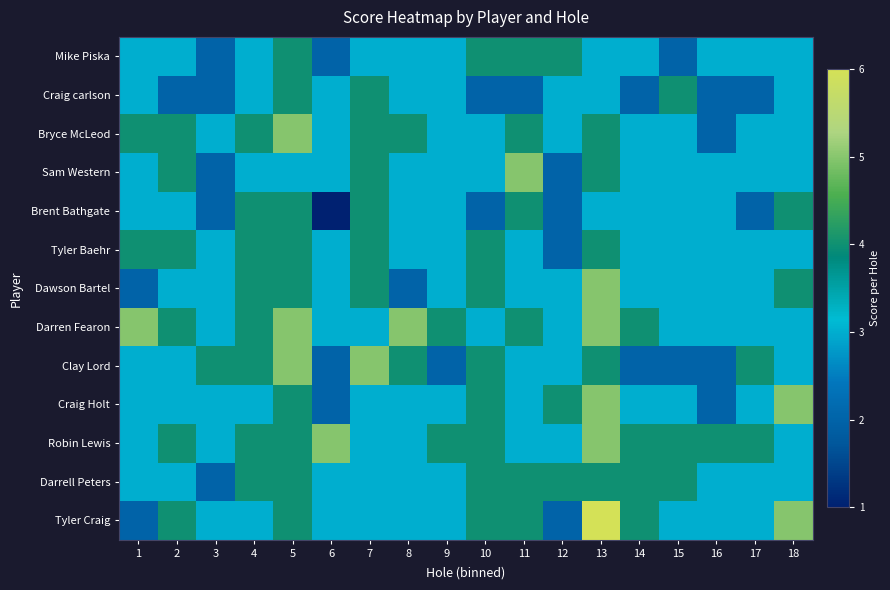

Reading right to left, extract all data points from this chart.

Mike Piska: 18=3	17=3	16=3	15=2	14=3	13=3	12=4	11=4	10=4	9=3	8=3	7=3	6=2	5=4	4=3	3=2	2=3	1=3
Craig carlson: 18=3	17=2	16=2	15=4	14=2	13=3	12=3	11=2	10=2	9=3	8=3	7=4	6=3	5=4	4=3	3=2	2=2	1=3
Bryce McLeod: 18=3	17=3	16=2	15=3	14=3	13=4	12=3	11=4	10=3	9=3	8=4	7=4	6=3	5=5	4=4	3=3	2=4	1=4
Sam Western: 18=3	17=3	16=3	15=3	14=3	13=4	12=2	11=5	10=3	9=3	8=3	7=4	6=3	5=3	4=3	3=2	2=4	1=3
Brent Bathgate: 18=4	17=2	16=3	15=3	14=3	13=3	12=2	11=4	10=2	9=3	8=3	7=4	6=1	5=4	4=4	3=2	2=3	1=3
Tyler Baehr: 18=3	17=3	16=3	15=3	14=3	13=4	12=2	11=3	10=4	9=3	8=3	7=4	6=3	5=4	4=4	3=3	2=4	1=4
Dawson Bartel: 18=4	17=3	16=3	15=3	14=3	13=5	12=3	11=3	10=4	9=3	8=2	7=4	6=3	5=4	4=4	3=3	2=3	1=2
Darren Fearon: 18=3	17=3	16=3	15=3	14=4	13=5	12=3	11=4	10=3	9=4	8=5	7=3	6=3	5=5	4=4	3=3	2=4	1=5
Clay Lord: 18=3	17=4	16=2	15=2	14=2	13=4	12=3	11=3	10=4	9=2	8=4	7=5	6=2	5=5	4=4	3=4	2=3	1=3
Craig Holt: 18=5	17=3	16=2	15=3	14=3	13=5	12=4	11=3	10=4	9=3	8=3	7=3	6=2	5=4	4=3	3=3	2=3	1=3
Robin Lewis: 18=3	17=4	16=4	15=4	14=4	13=5	12=3	11=3	10=4	9=4	8=3	7=3	6=5	5=4	4=4	3=3	2=4	1=3
Darrell Peters: 18=3	17=3	16=3	15=4	14=4	13=4	12=4	11=4	10=4	9=3	8=3	7=3	6=3	5=4	4=4	3=2	2=3	1=3
Tyler Craig: 18=5	17=3	16=3	15=3	14=4	13=6	12=2	11=4	10=4	9=3	8=3	7=3	6=3	5=4	4=3	3=3	2=4	1=2